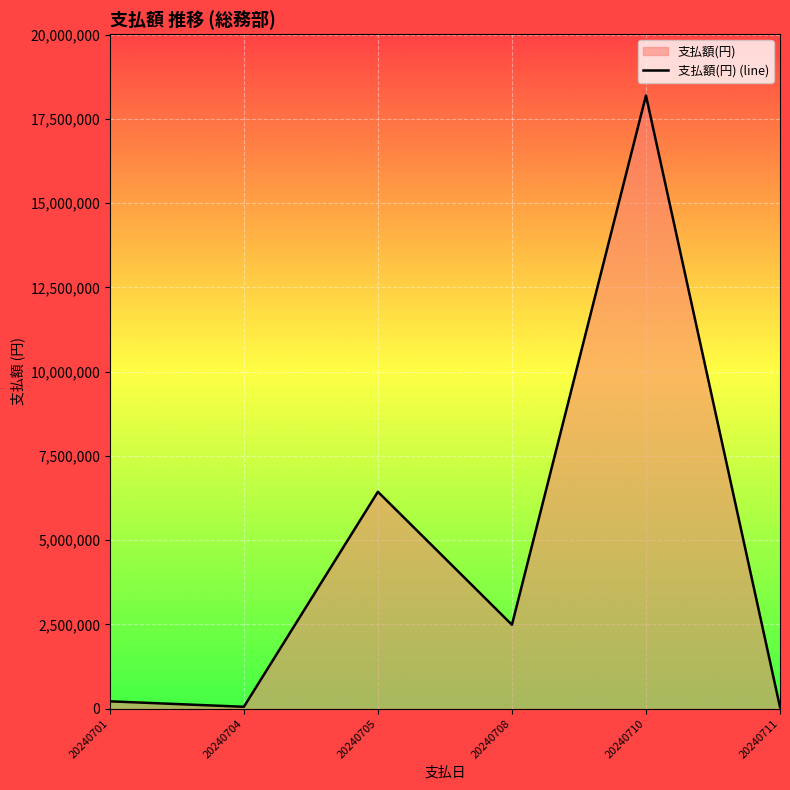

True or false: the data shows 1351476 at 20240708.

False